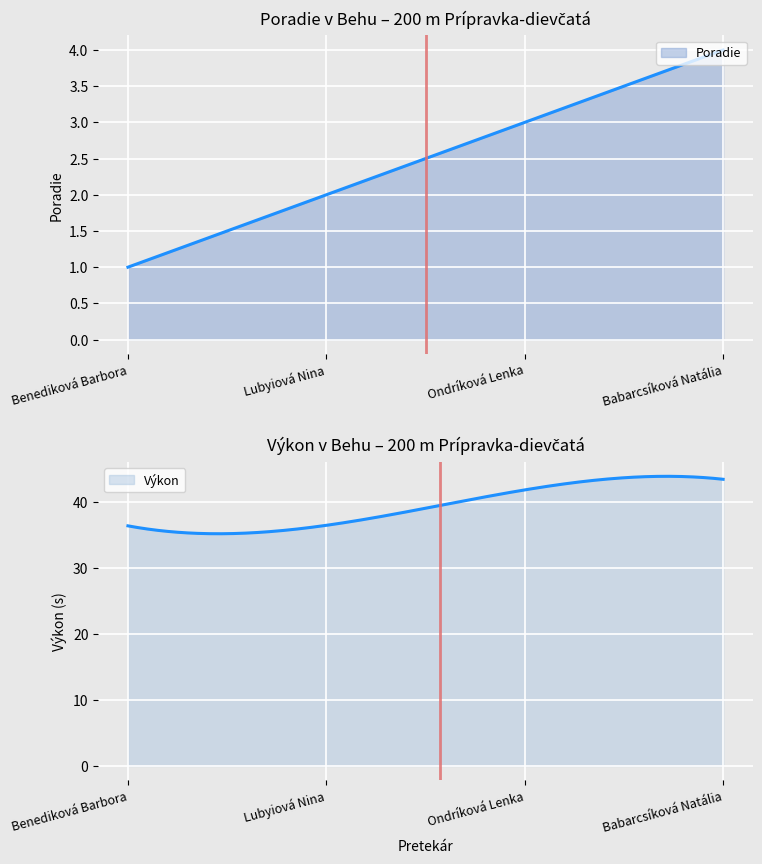

List the series in order of their overall mean, lowest first.

Poradie, Výkon